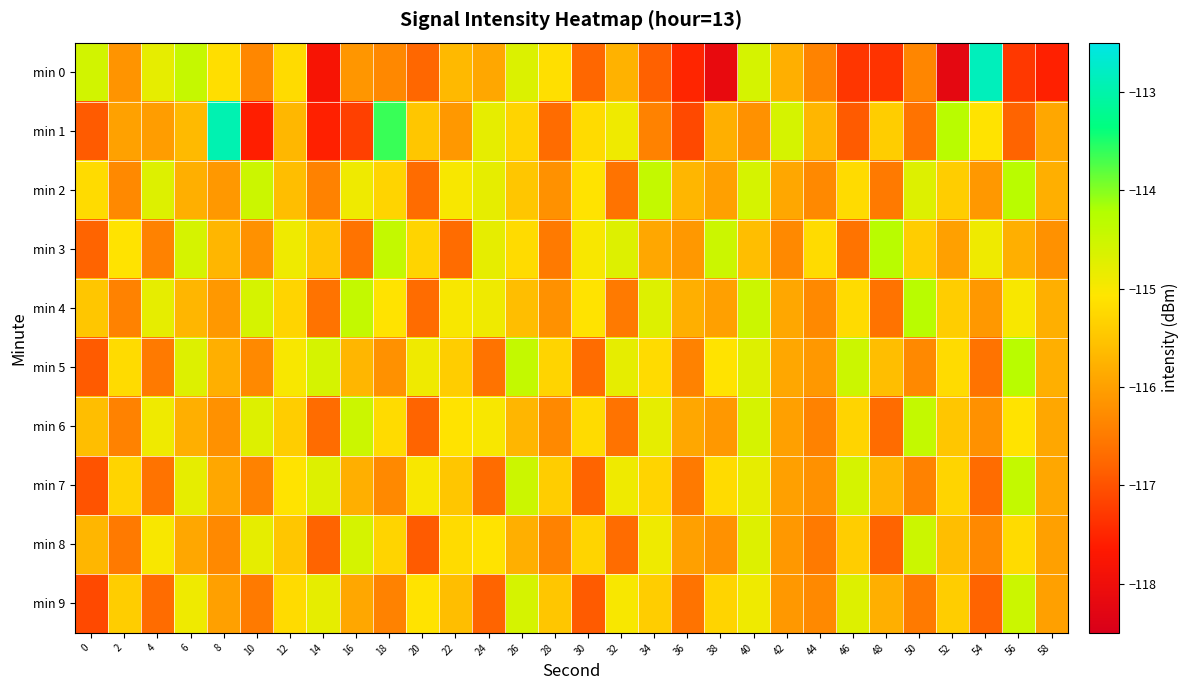

What is the smallest value displayed?

-118.2